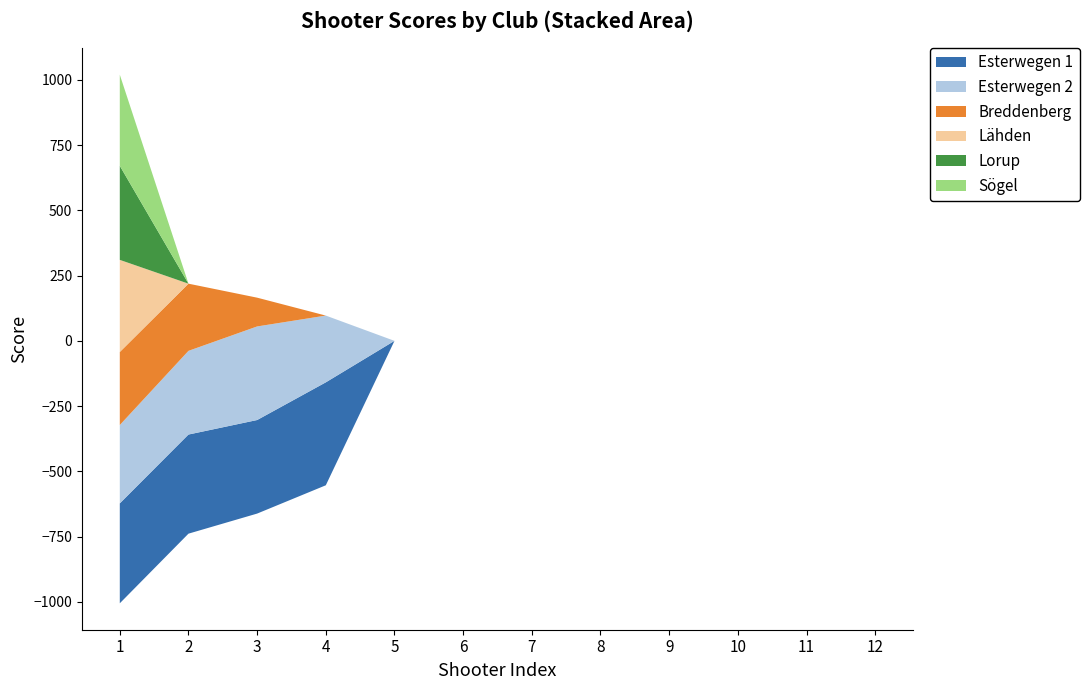

Reading left to right, list all the values displayed in this chart.

Esterwegen 1: 1=382.6	2=379.6	3=358.3	4=394.2	5=0.0	6=0.0	7=0.0	8=0.0	9=0.0	10=0.0	11=0.0	12=0.0
Esterwegen 2: 1=300.1	2=320.5	3=358.4	4=255.7	5=0.0	6=0.0	7=0.0	8=0.0	9=0.0	10=0.0	11=0.0	12=0.0
Breddenberg: 1=279.7	2=257.3	3=110.2	4=0.0	5=0.0	6=0.0	7=0.0	8=0.0	9=0.0	10=0.0	11=0.0	12=0.0
Lähden: 1=352.8	2=0.0	3=0.0	4=0.0	5=0.0	6=0.0	7=0.0	8=0.0	9=0.0	10=0.0	11=0.0	12=0.0
Lorup: 1=360.2	2=0.0	3=0.0	4=0.0	5=0.0	6=0.0	7=0.0	8=0.0	9=0.0	10=0.0	11=0.0	12=0.0
Sögel: 1=349.0	2=0.0	3=0.0	4=0.0	5=0.0	6=0.0	7=0.0	8=0.0	9=0.0	10=0.0	11=0.0	12=0.0